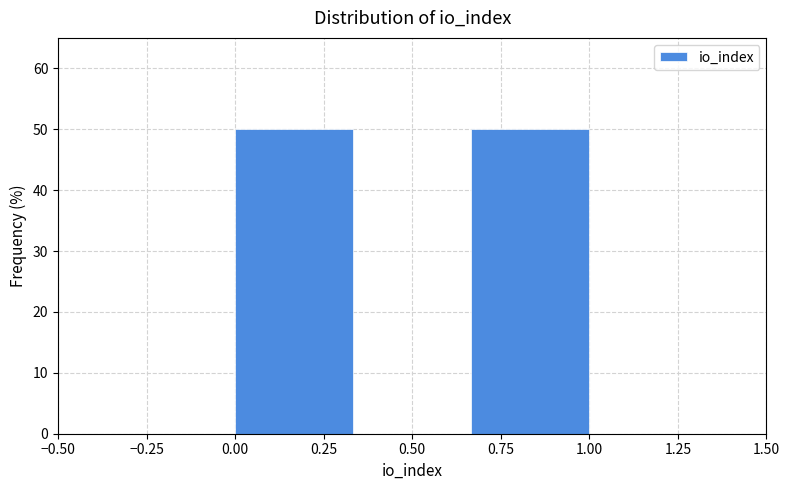

How tall is the bar that spans 0.65 to 1.00 on the x-axis? Neither the bar edges nor the heights are printed on the chart, so give them approximately, as read against the axes.

50